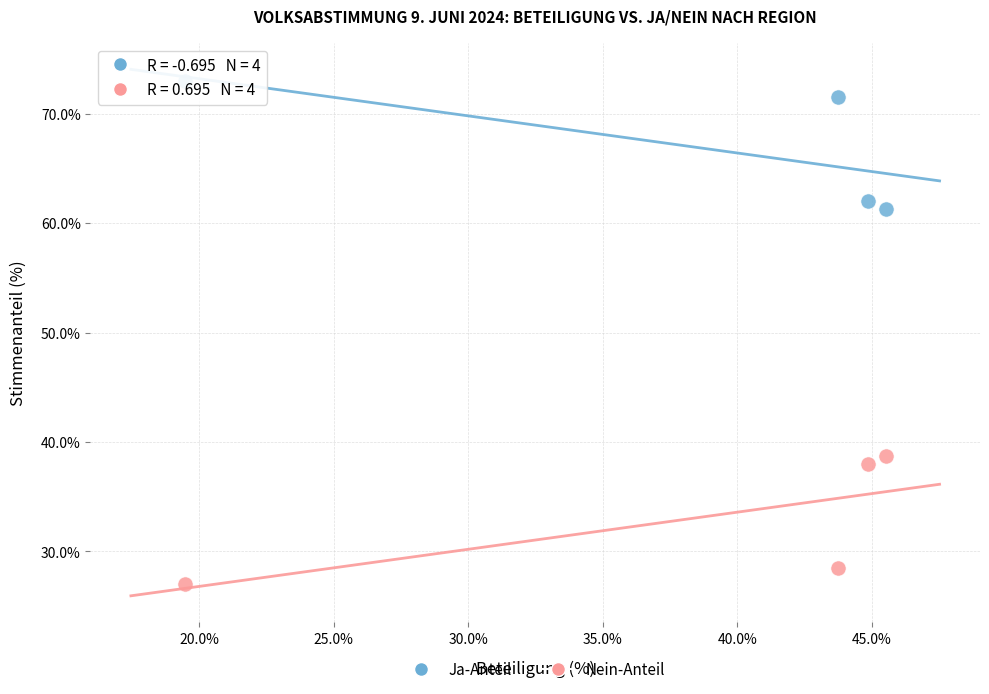

Across all data points, what is the average X value?

38.4